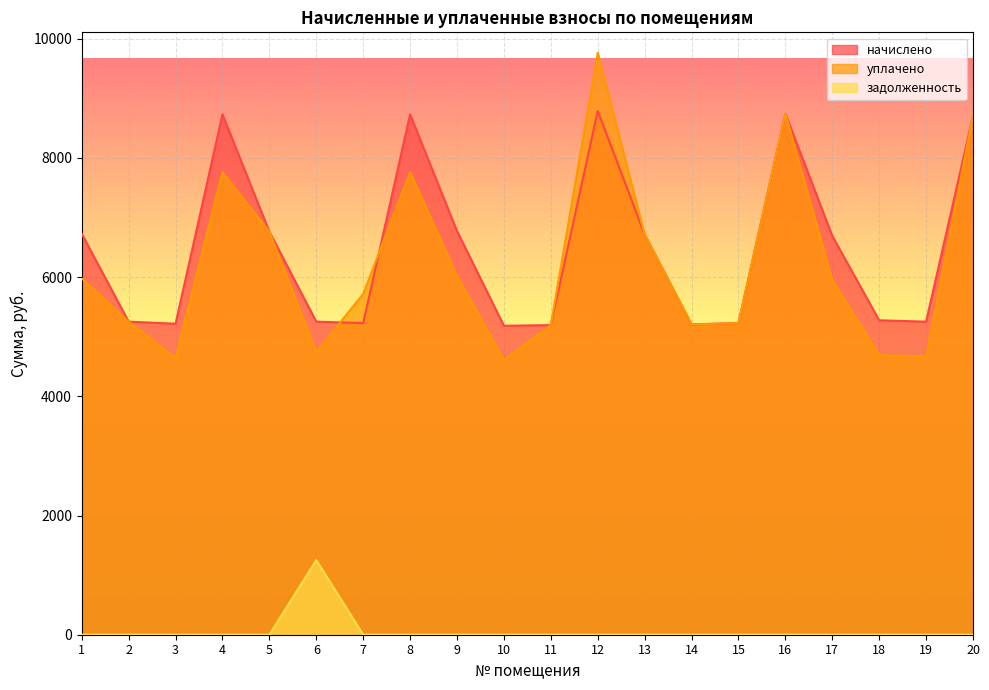

Rank the series at 3 from highest to lowest value.

начислено, уплачено, задолженность